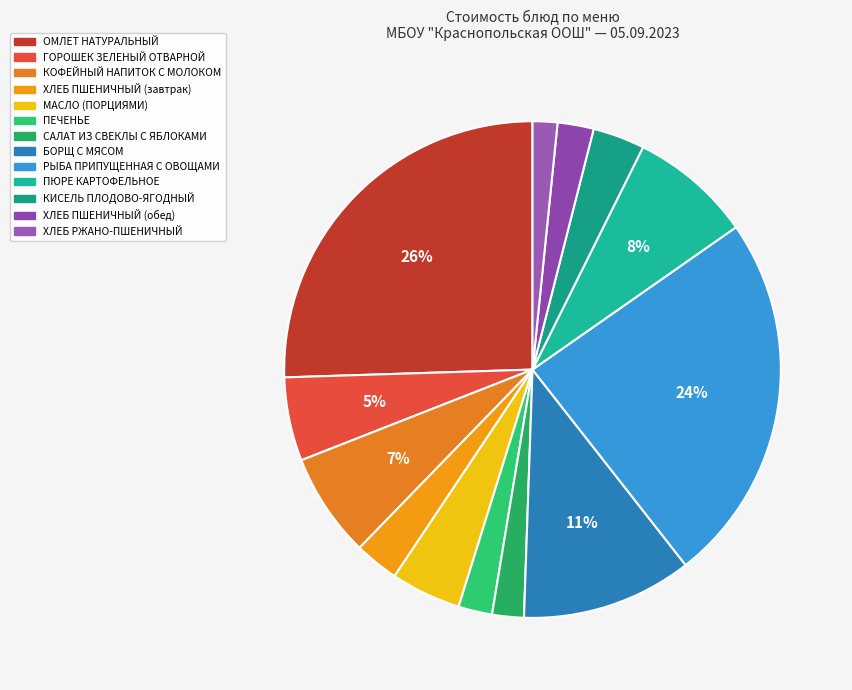

Count the number of slices in the pie.

13